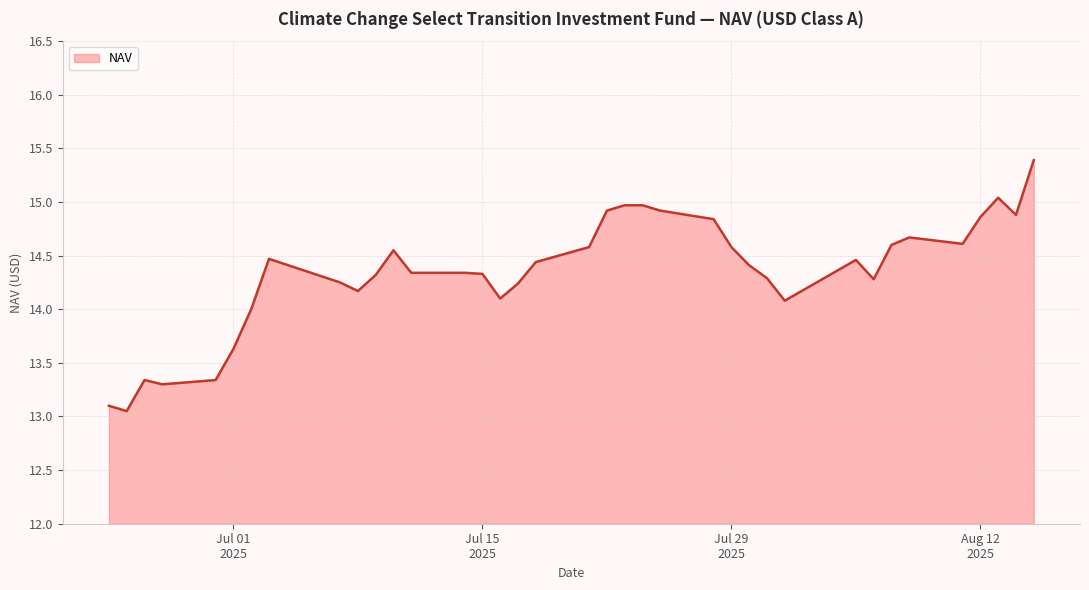

What is the difference between the maximum and minimum values?

2.3